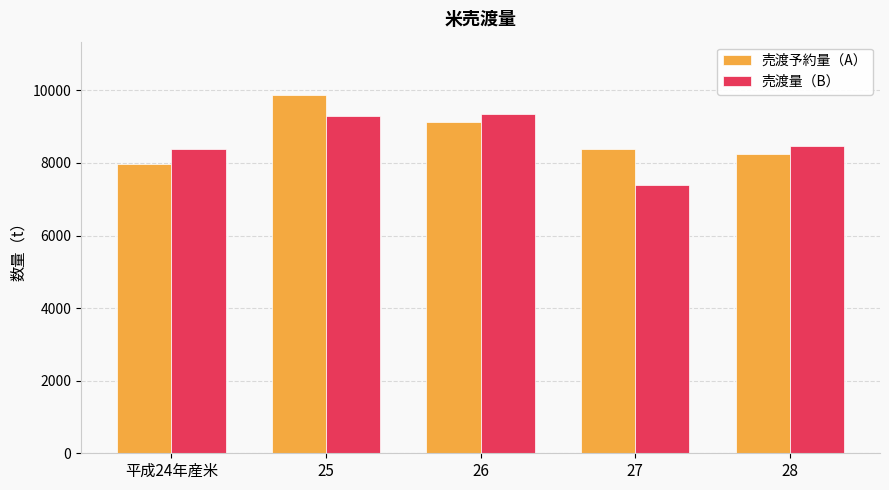

Does the chart contain stacked bars?

No